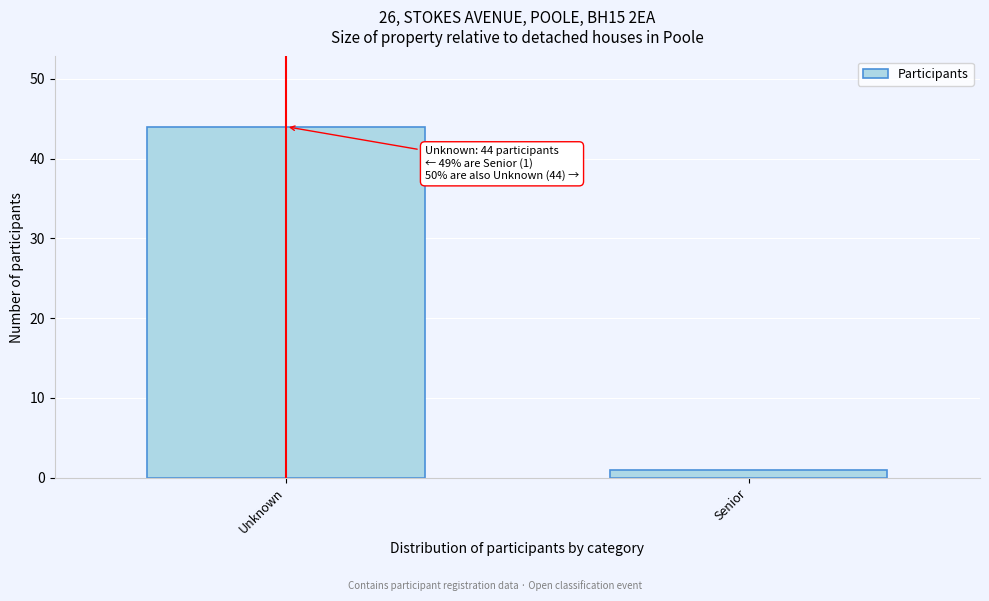

Reading left to right, transcribe all the data shown in this chart.

Unknown=44	Senior=1